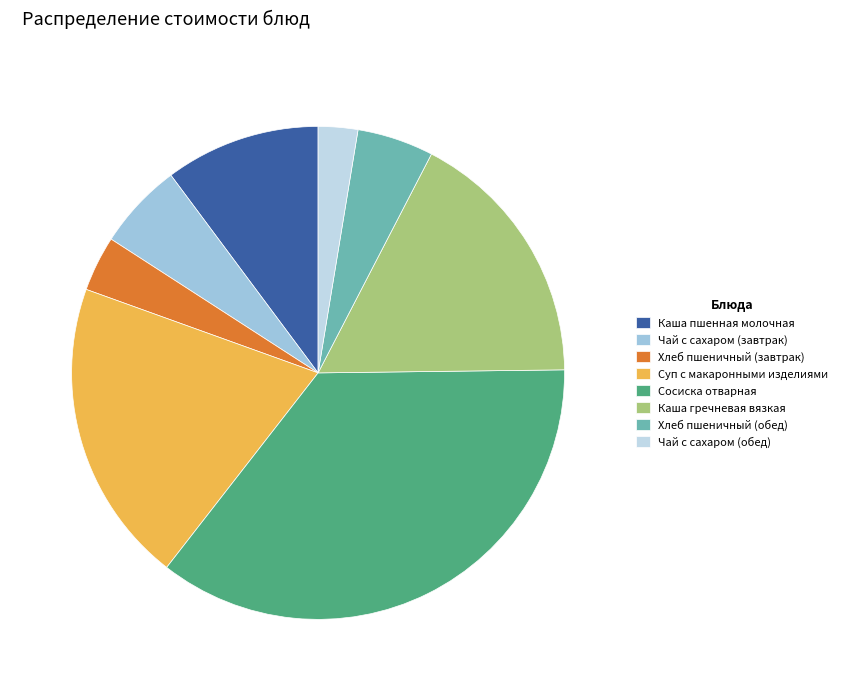

Combined, do Суп с макаронными изделиями and Сосиска отварная account for over 50%?

Yes